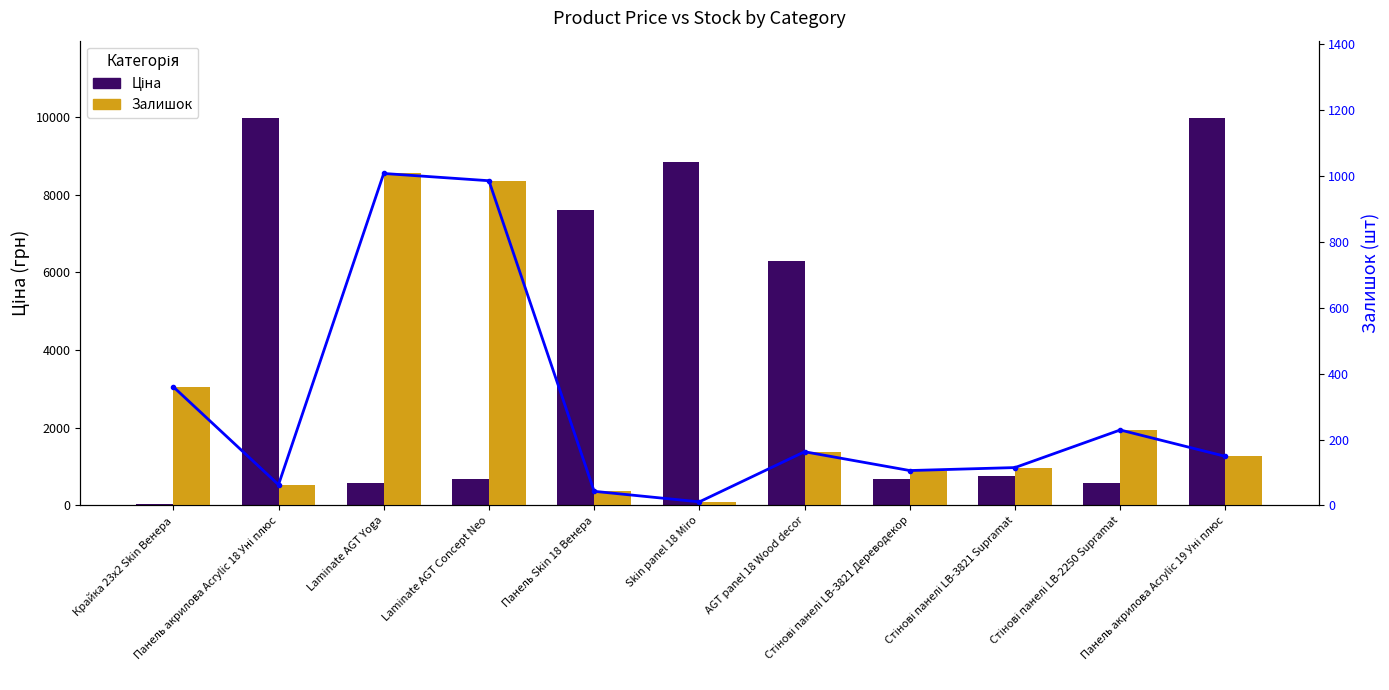

What is the label of the 2nd bar from the right?

Стінові панелі LB-2250 Supramat